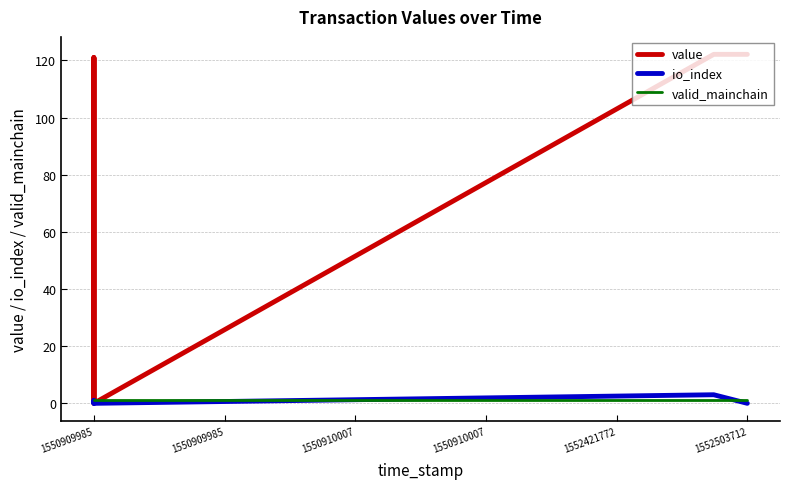

True or false: io_index and value intersect in this chart.

False